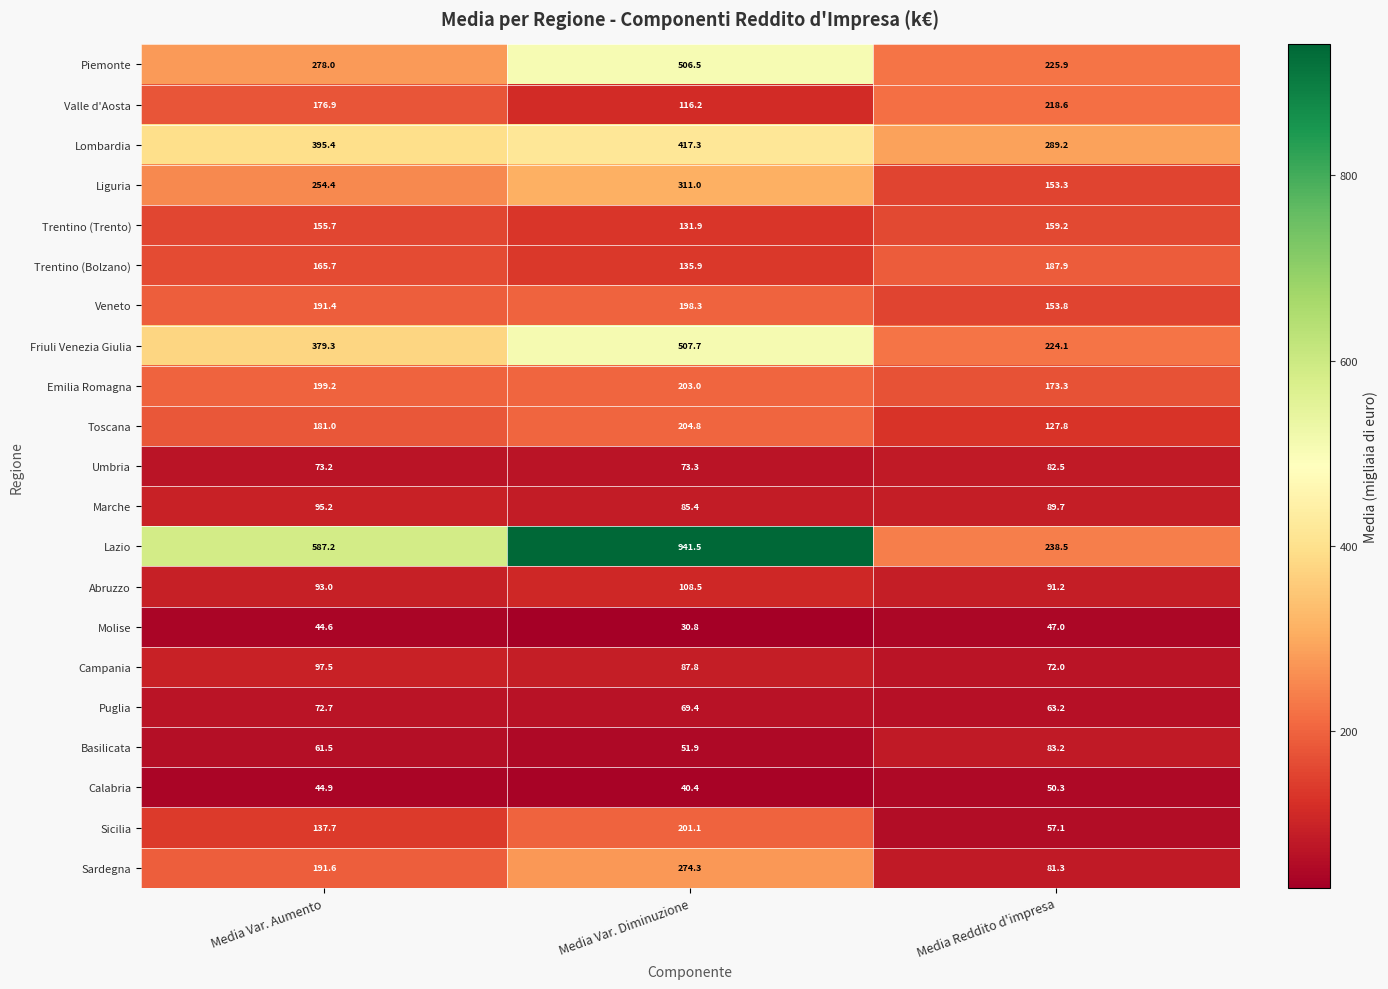

What is the average value of the Umbria series?

76.3